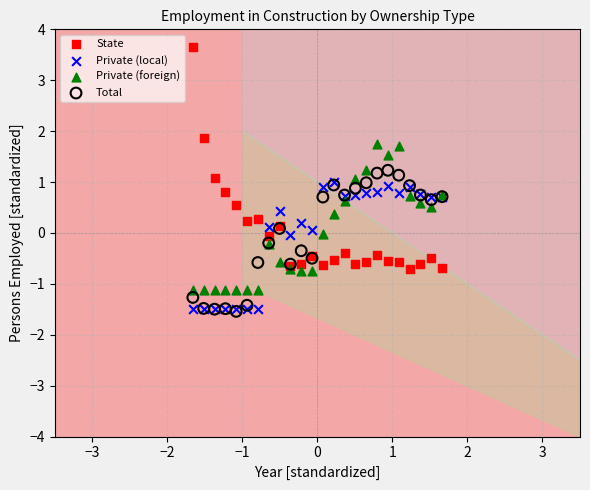

Which series has the largest Y range (max minus min)?

State